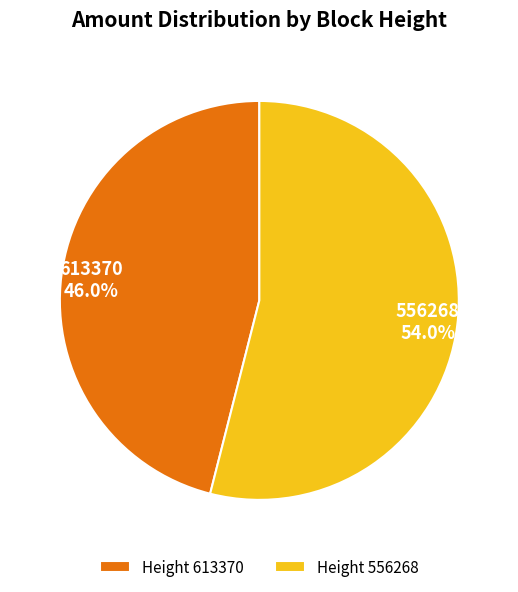

What portion of the pie excludes Height 613370?

54.0%